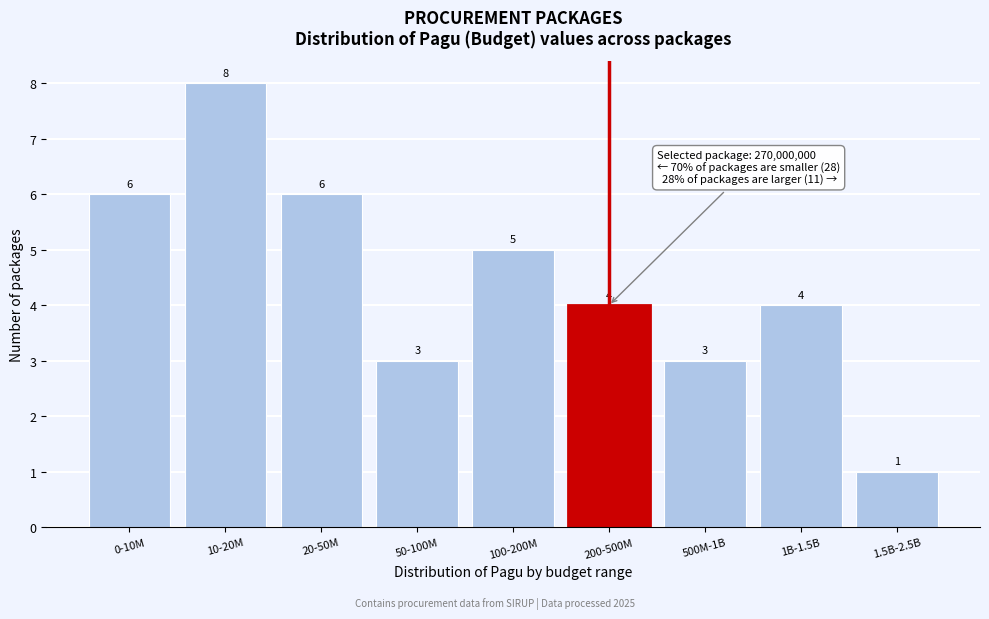

Reading left to right, list all the values displayed in this chart.

6	8	6	3	5	4	3	4	1